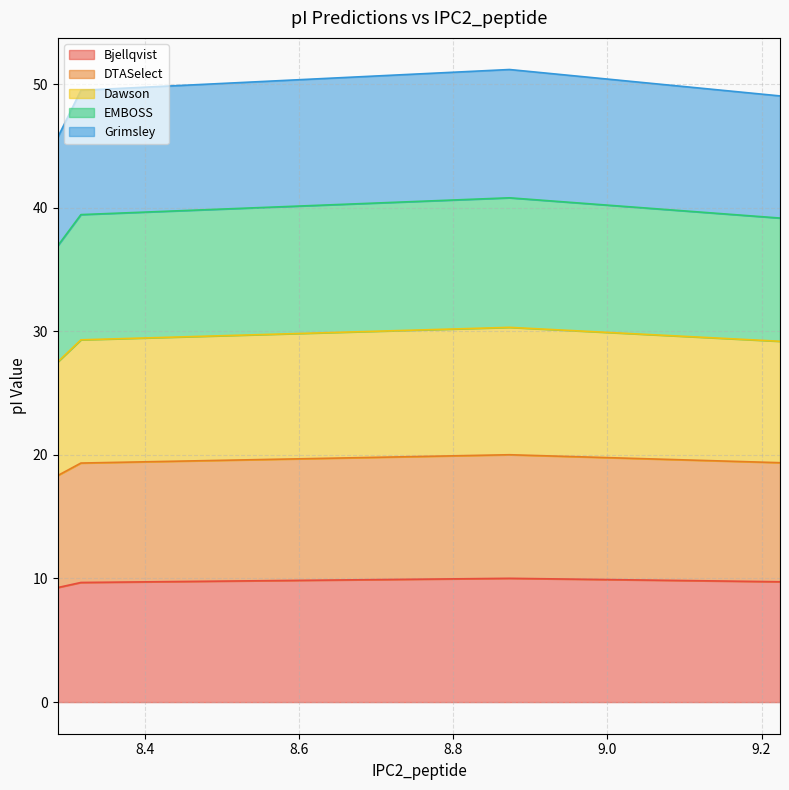

Which category has the lowest value in the Bjellqvist series?

8.287